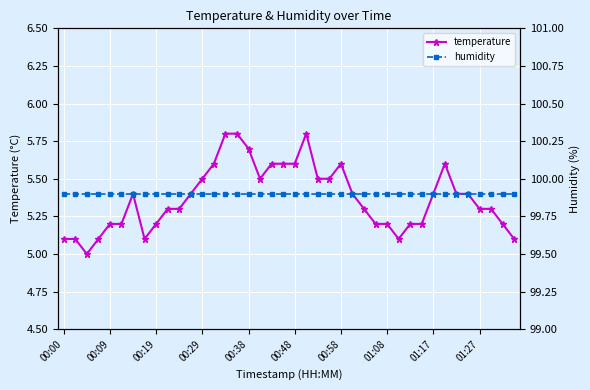

What is the difference between the second highest and second lowest values in the temperature series?

0.7